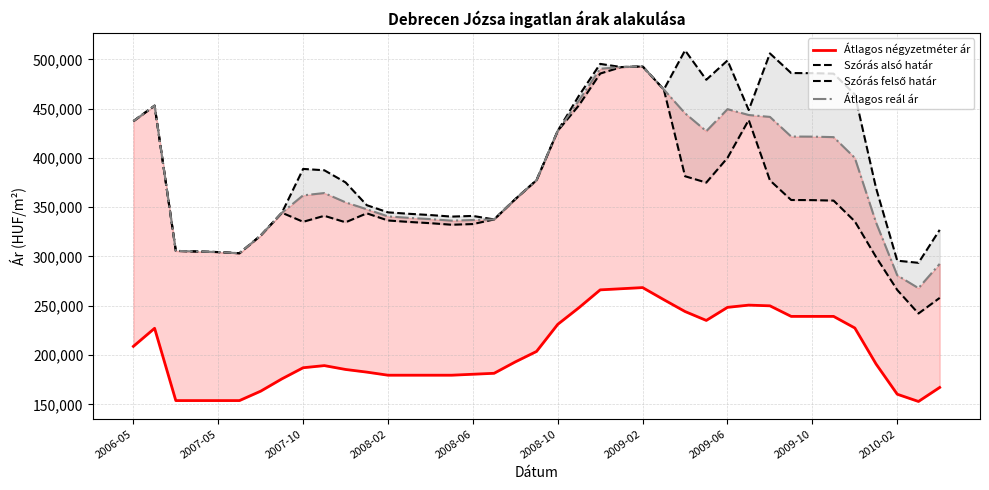

True or false: Szórás alsó határ and Átlagos reál ár intersect in this chart.

False